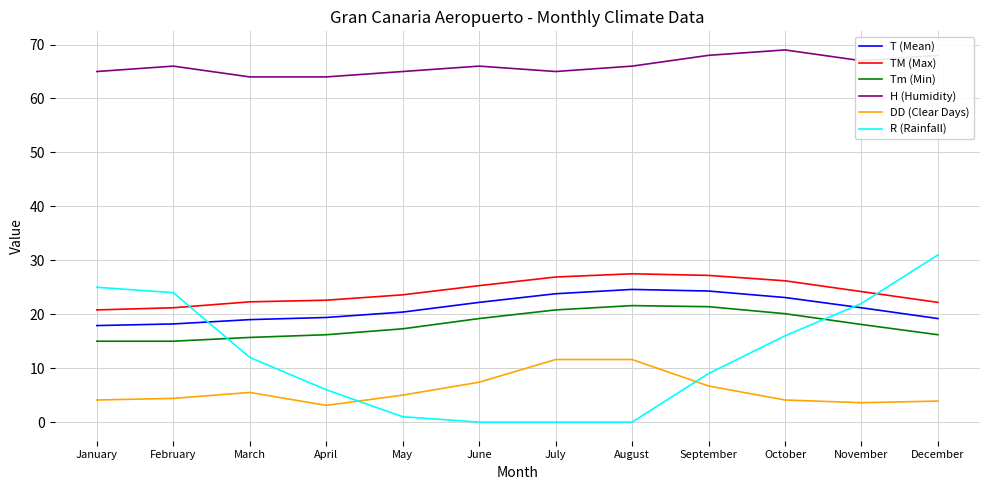

What are all the series names shown in the legend?

T (Mean), TM (Max), Tm (Min), H (Humidity), DD (Clear Days), R (Rainfall)